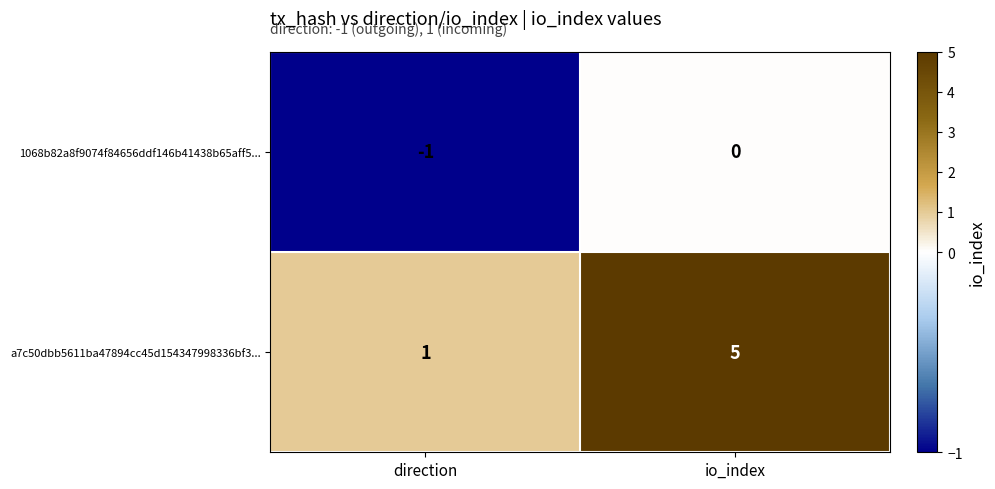

How many data points does each series have?

2